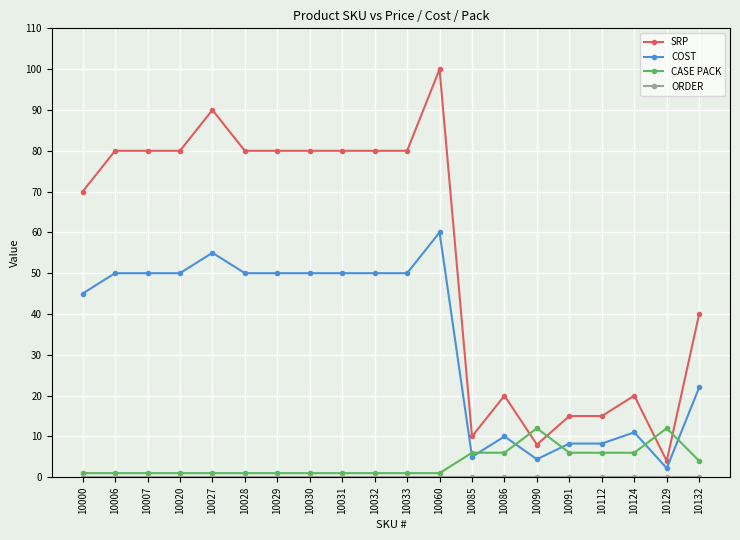

What is the spread (max minus min) of values at 10060?

100.0